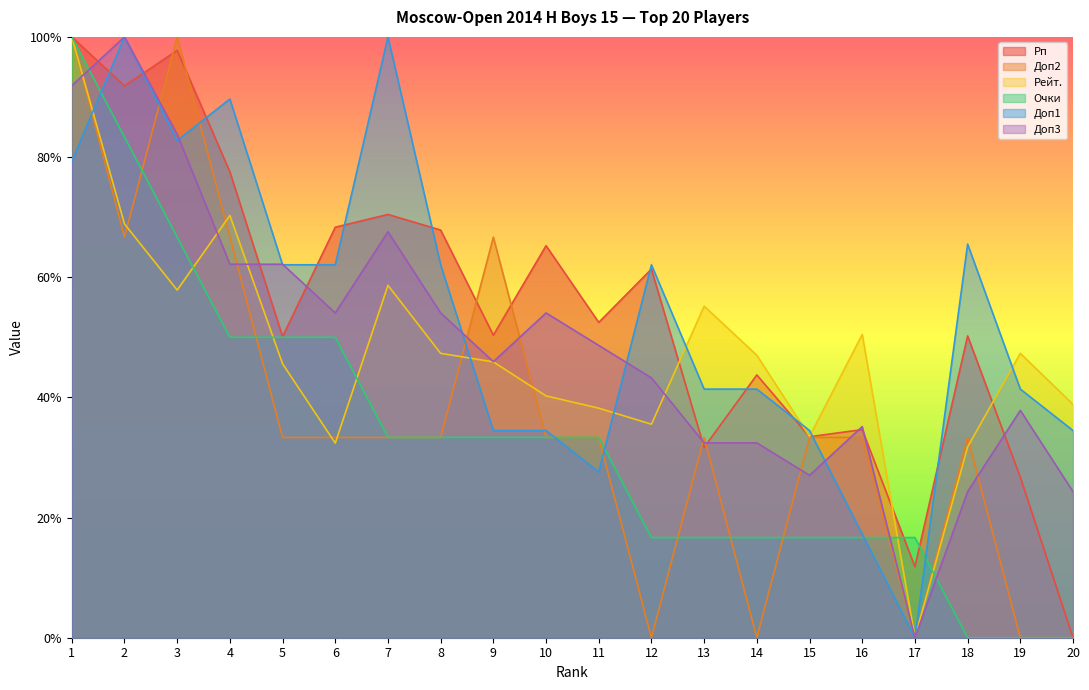

What is the sum of all Очки values?

6.7